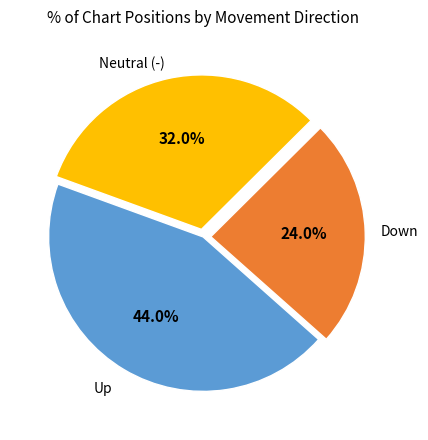

Is there a majority slice in this chart?

No